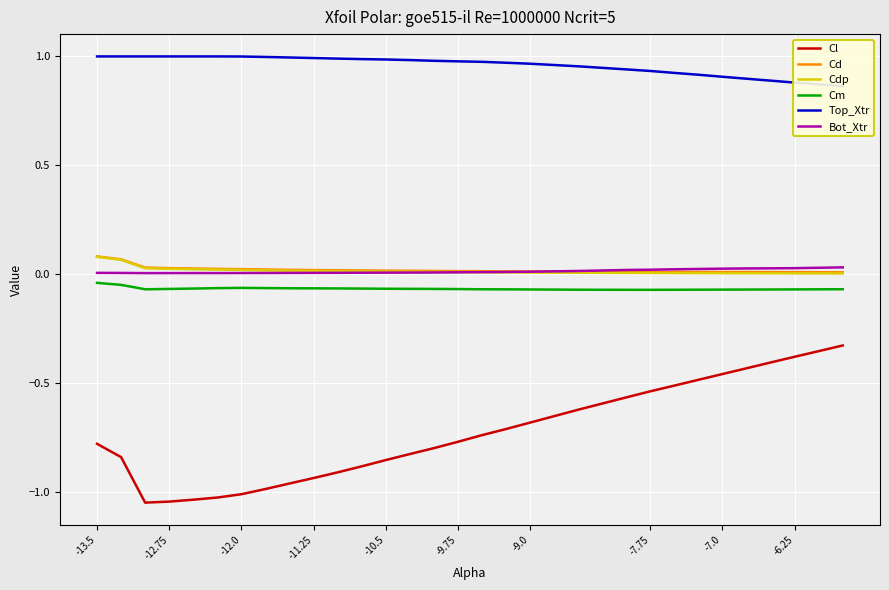

The value of Cl at -13.5 is -1.1. True or false?

False